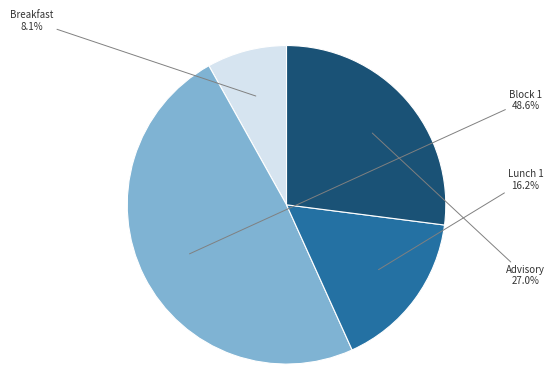

How much of the chart is everything except Breakfast?

91.9%